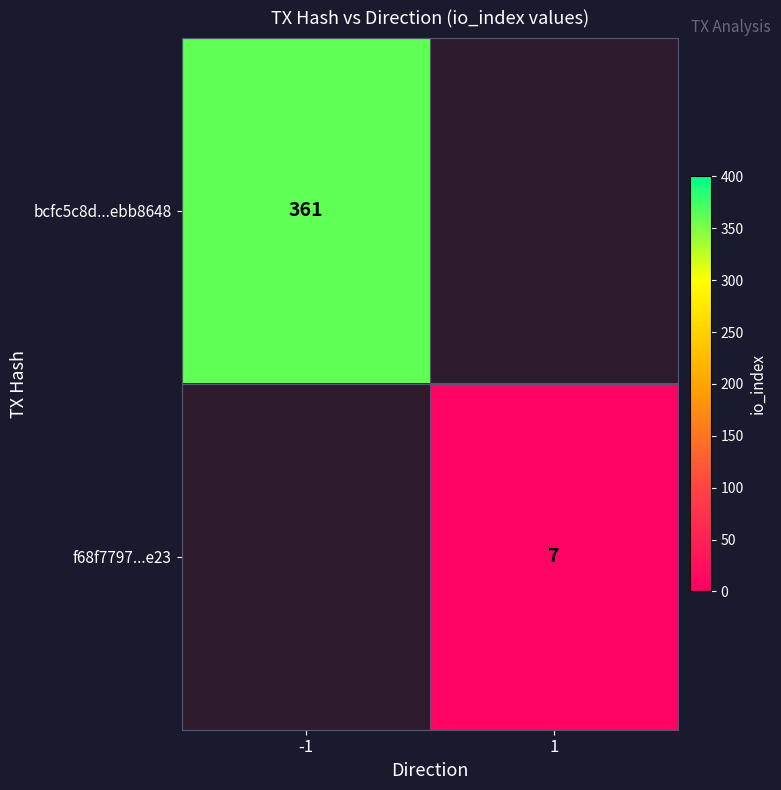

What is the greatest value displayed?

361.0